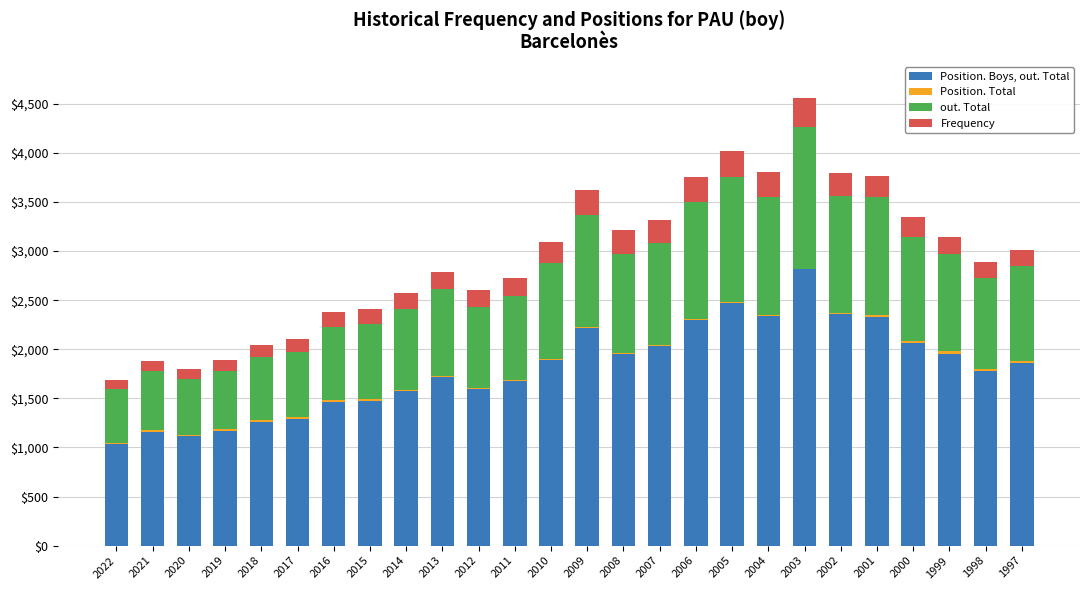

At which category is the sum across all series the highest?

2003